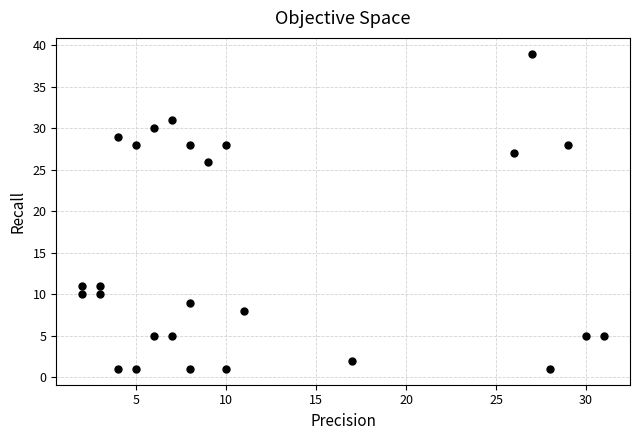

What is the range of Y values (max minus min)?

38